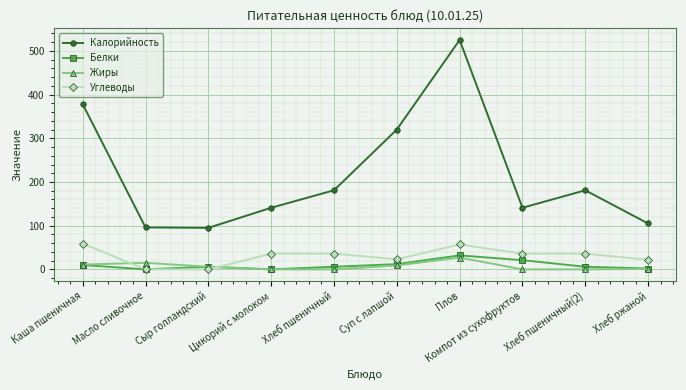

What are all the series names shown in the legend?

Калорийность, Белки, Жиры, Углеводы